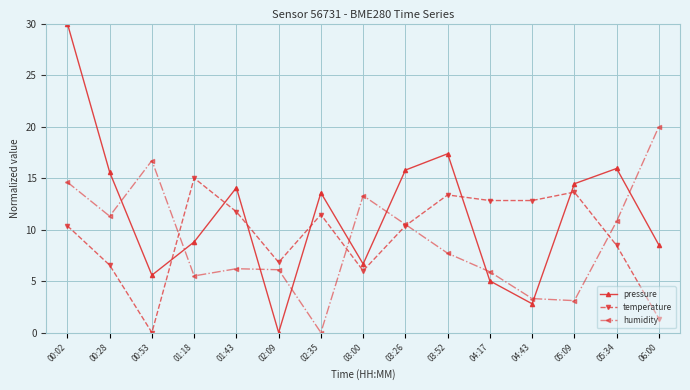

At 03:52, list the series in order from largest to smallest.

pressure, temperature, humidity